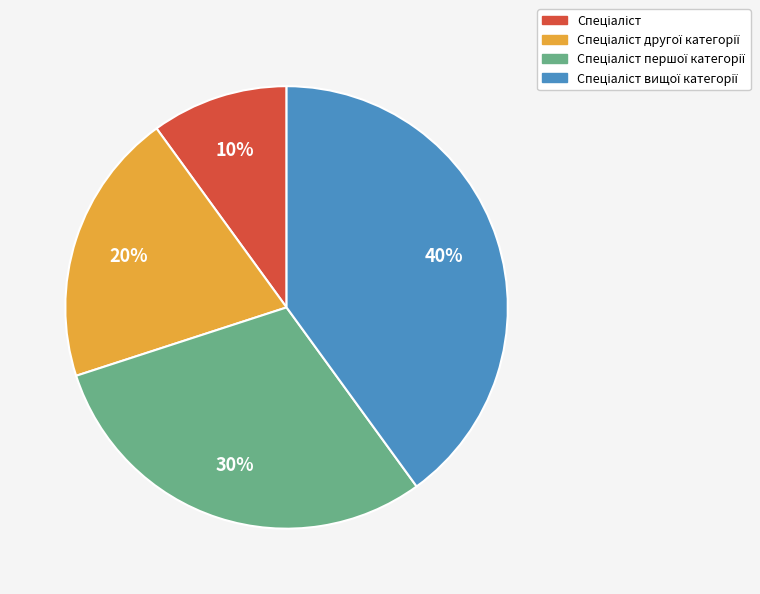

To the nearest percent, what is the difference between the largest and smallest slice percentages?

30%